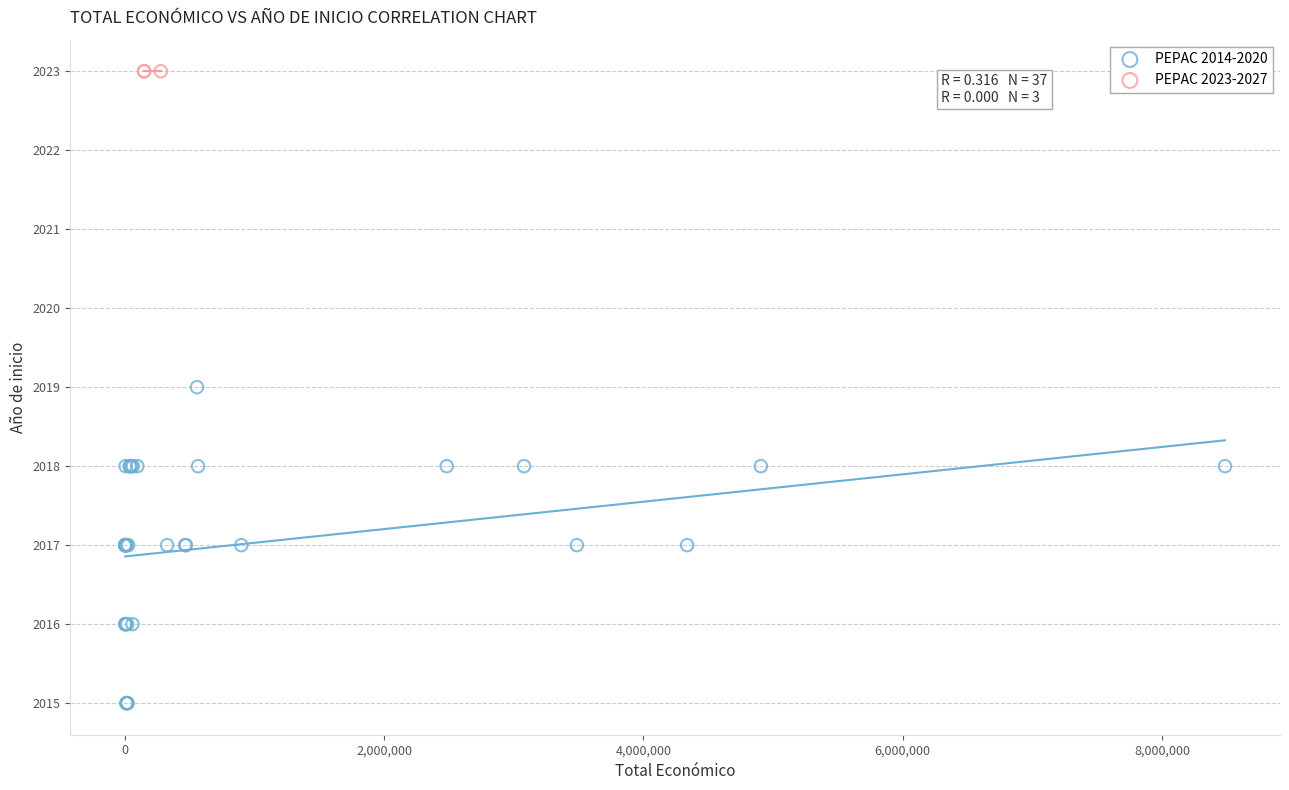

Which series reaches the maximum Y coordinate?

PEPAC 2023-2027